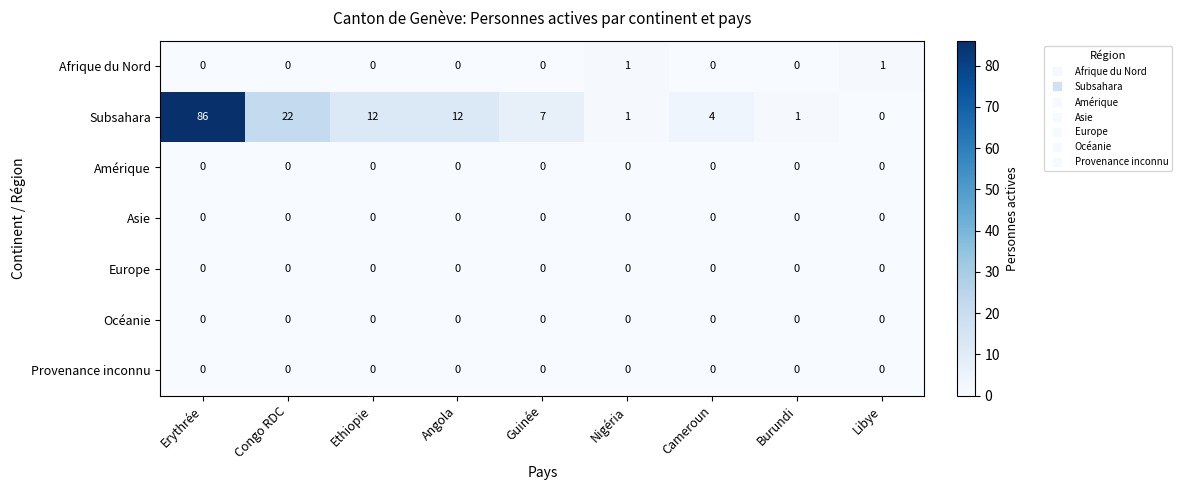

Which series changed the most between Guinée and Libye?

Subsahara